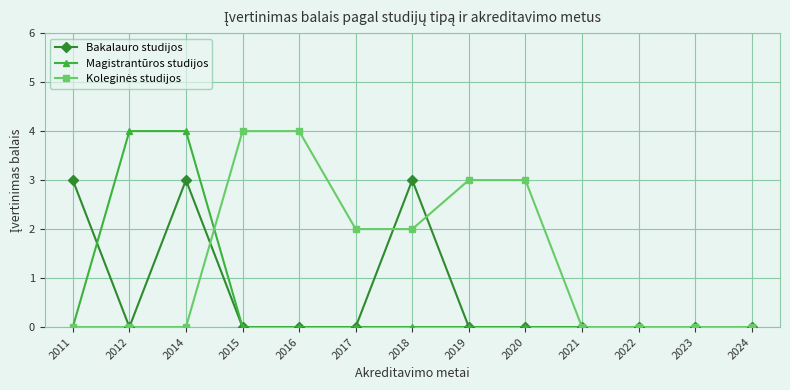

Count the number of data series in this chart.

3